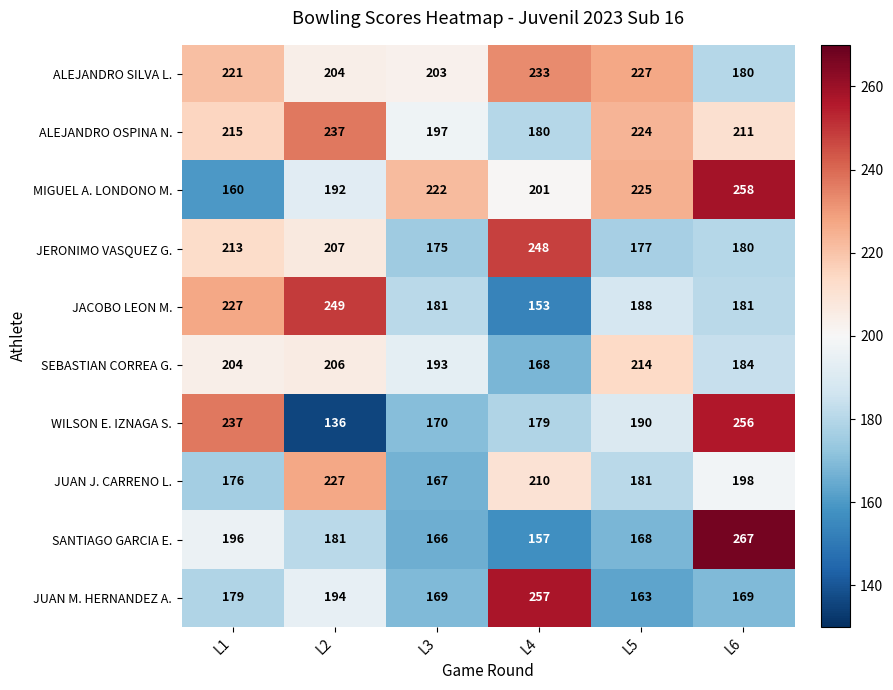

Between L2 and L3, which series saw the biggest shift?

JACOBO LEON M.